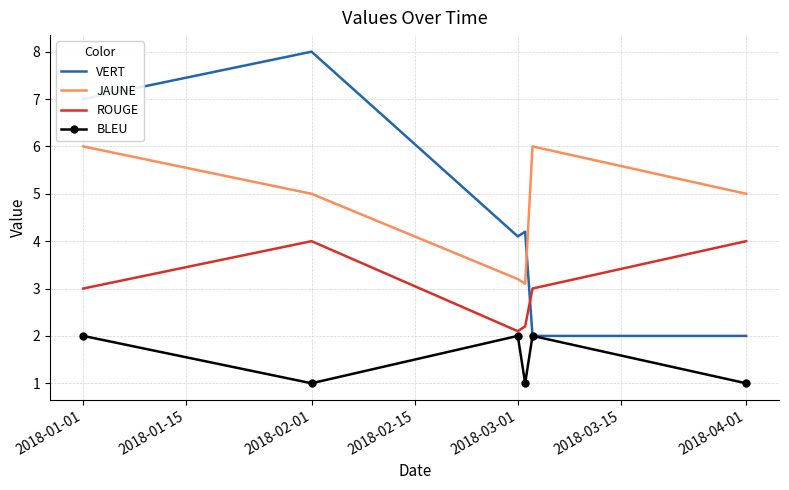

Which series has the widest spread of values?

VERT